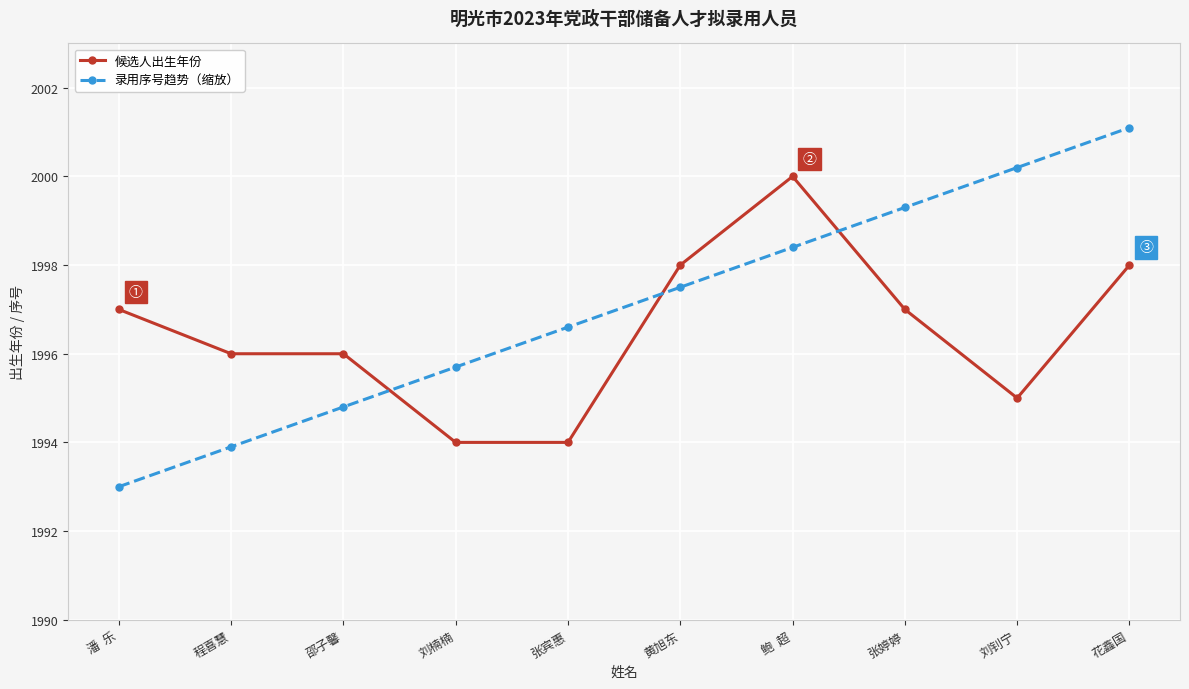

Where do 录用序号趋势（缩放） and 候选人出生年份 first cross each other?

邵子馨 and 刘楠楠